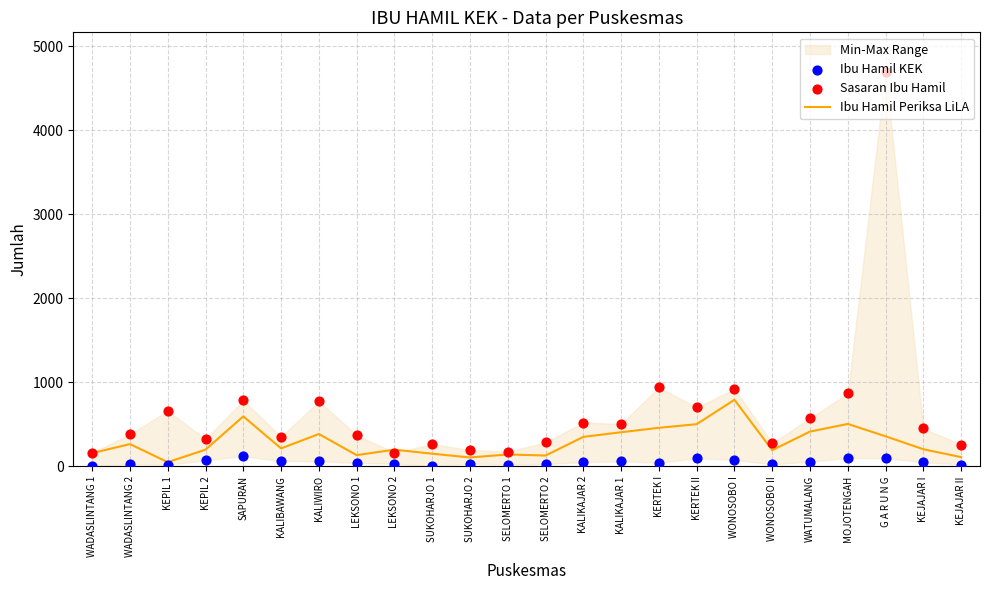

Which series has the largest Y range (max minus min)?

Sasaran Ibu Hamil